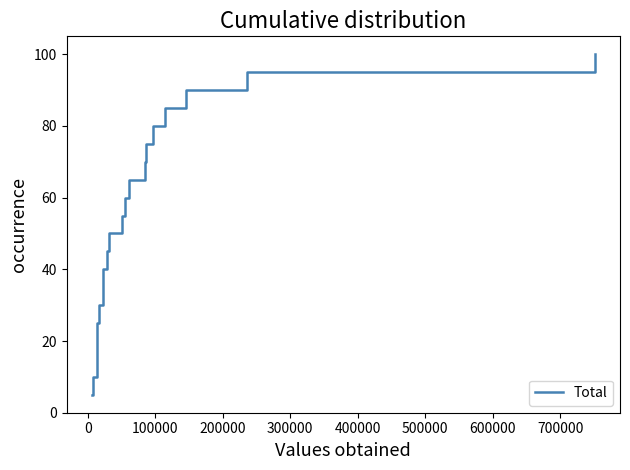

What is the difference between the maximum and minimum values?

95.0